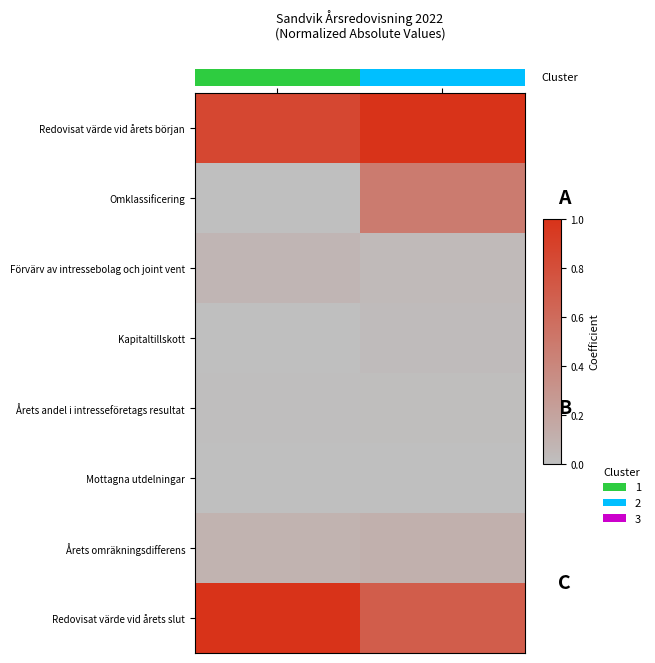

Is the value of Årets omräkningsdifferens at 2022 greater than the value of Omklassificering at 2022?

No